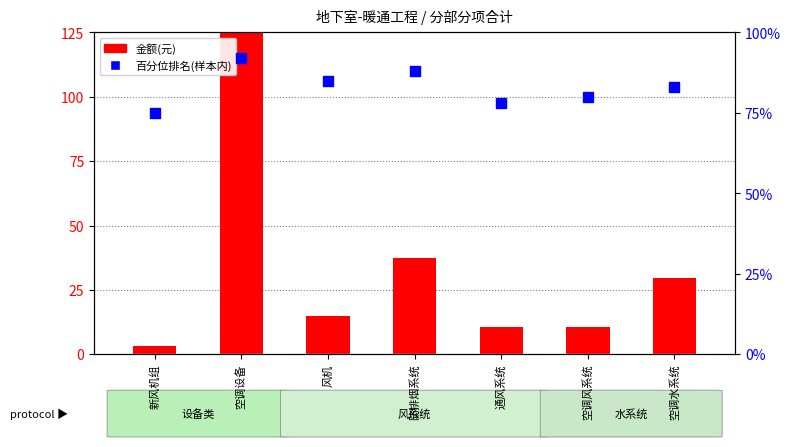

Which series has the largest Y range (max minus min)?

金额(元)